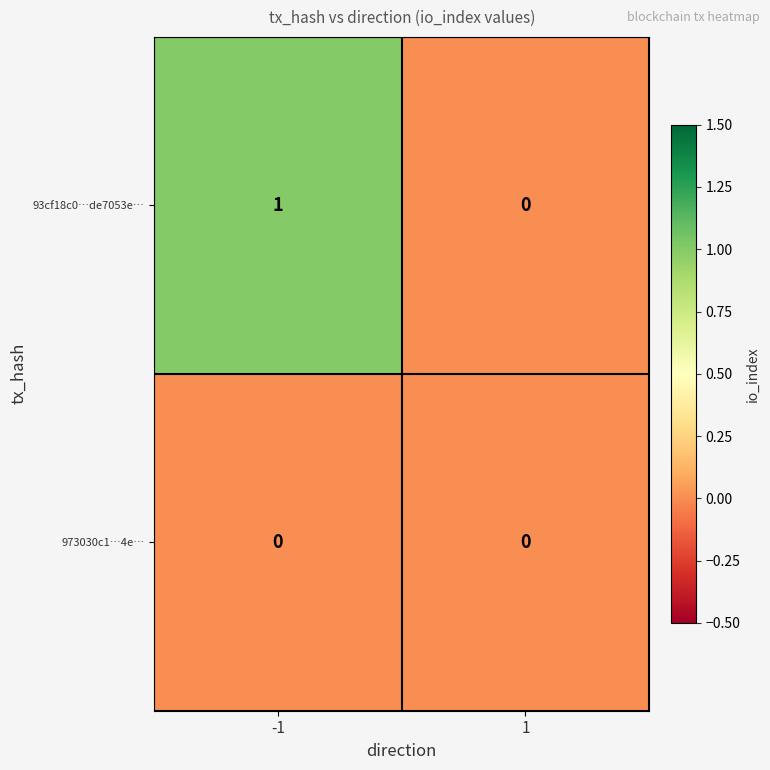

Between -1 and 1, which series saw the biggest shift?

93cf18c0…de7053e…